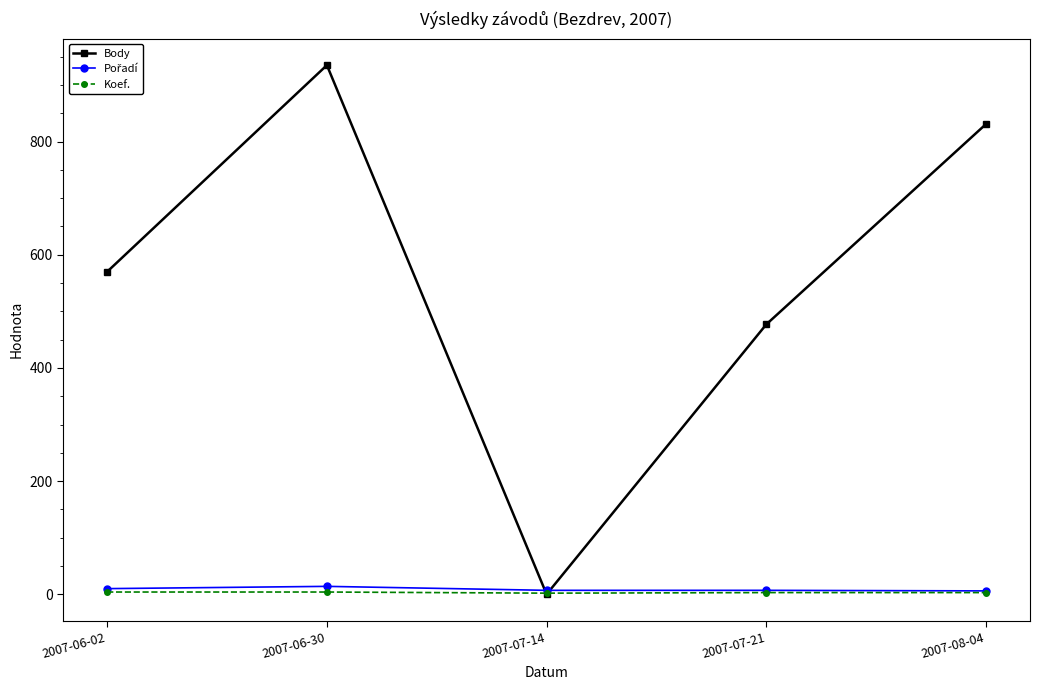

Between 2007-06-30 and 2007-08-04, which series saw the biggest shift?

Body